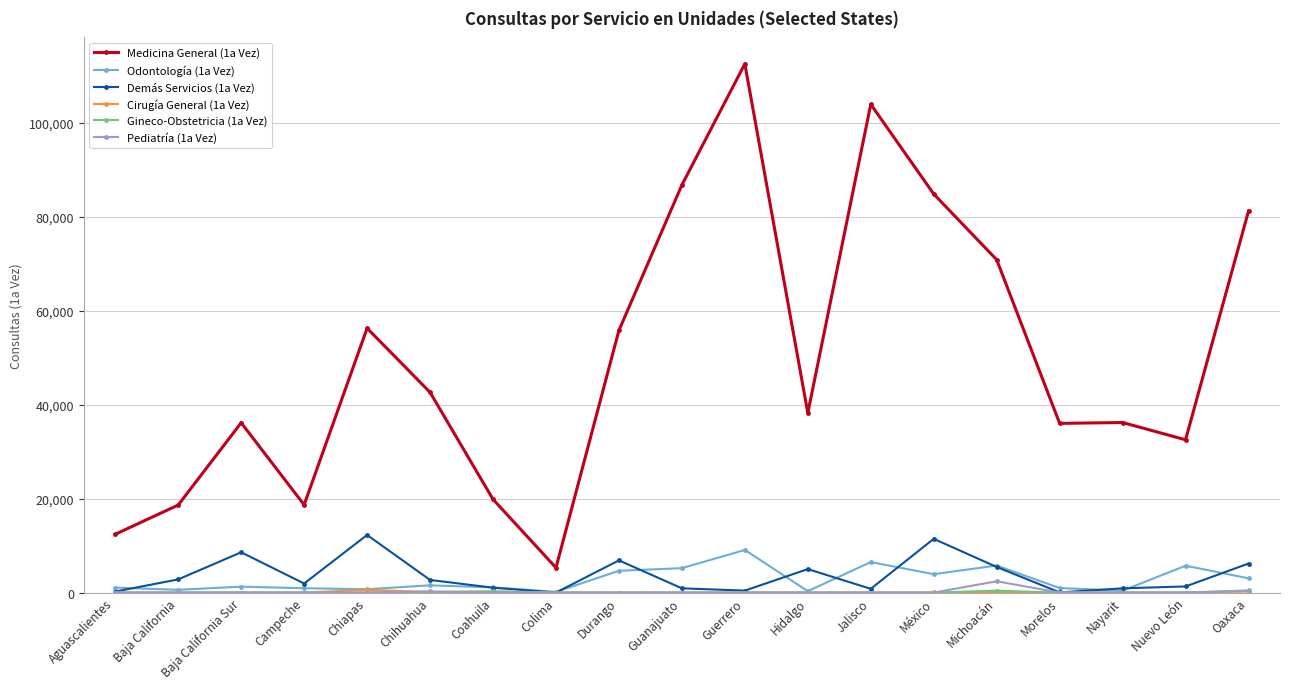

What is the label of the 6th point from the right?

México